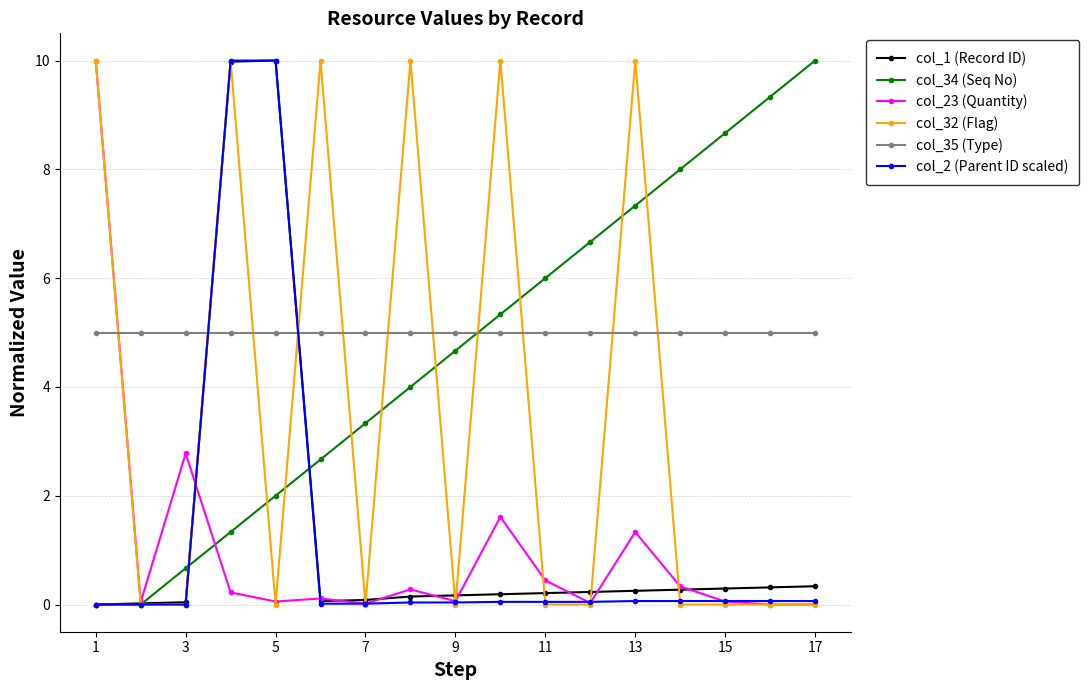

True or false: col_2 (Parent ID scaled) and col_35 (Type) cross at least once.

True